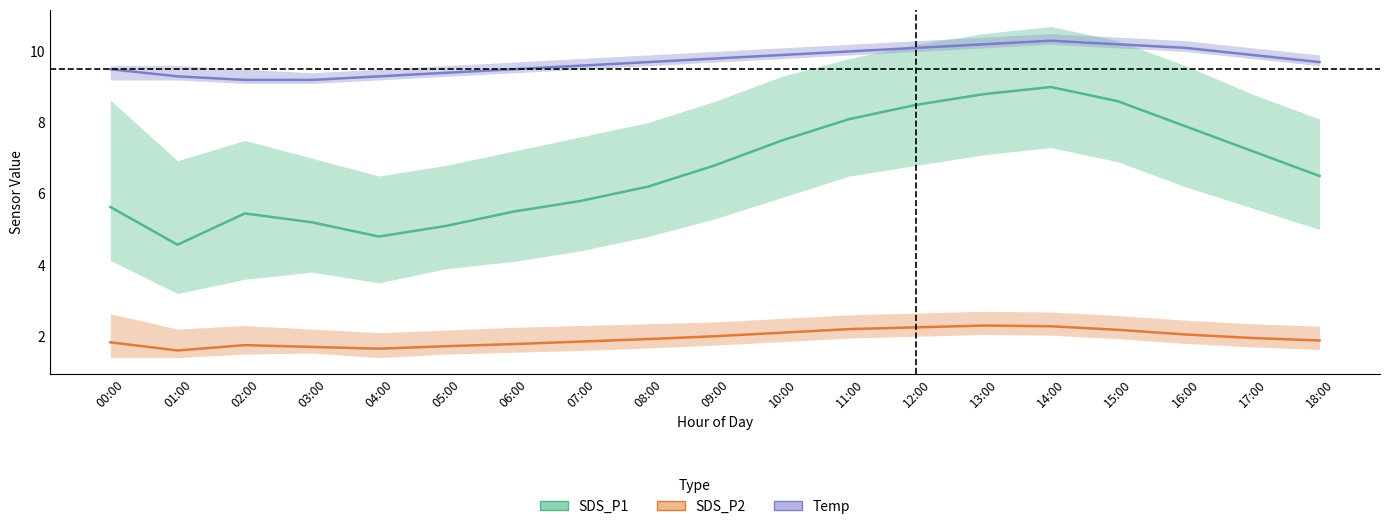

Reading right to left, extract all data points from this chart.

SDS_P1: 18:00=6.5	17:00=7.2	16:00=7.9	15:00=8.6	14:00=9.0	13:00=8.8	12:00=8.5	11:00=8.1	10:00=7.5	09:00=6.8	08:00=6.2	07:00=5.8	06:00=5.5	05:00=5.1	04:00=4.8	03:00=5.2	02:00=5.5	01:00=4.6	00:00=5.6
SDS_P2: 18:00=1.9	17:00=1.9	16:00=2.0	15:00=2.2	14:00=2.3	13:00=2.3	12:00=2.2	11:00=2.2	10:00=2.1	09:00=2.0	08:00=1.9	07:00=1.9	06:00=1.8	05:00=1.7	04:00=1.6	03:00=1.7	02:00=1.8	01:00=1.6	00:00=1.8
Temp: 18:00=9.7	17:00=9.9	16:00=10.1	15:00=10.2	14:00=10.3	13:00=10.2	12:00=10.1	11:00=10.0	10:00=9.9	09:00=9.8	08:00=9.7	07:00=9.6	06:00=9.5	05:00=9.4	04:00=9.3	03:00=9.2	02:00=9.2	01:00=9.3	00:00=9.5